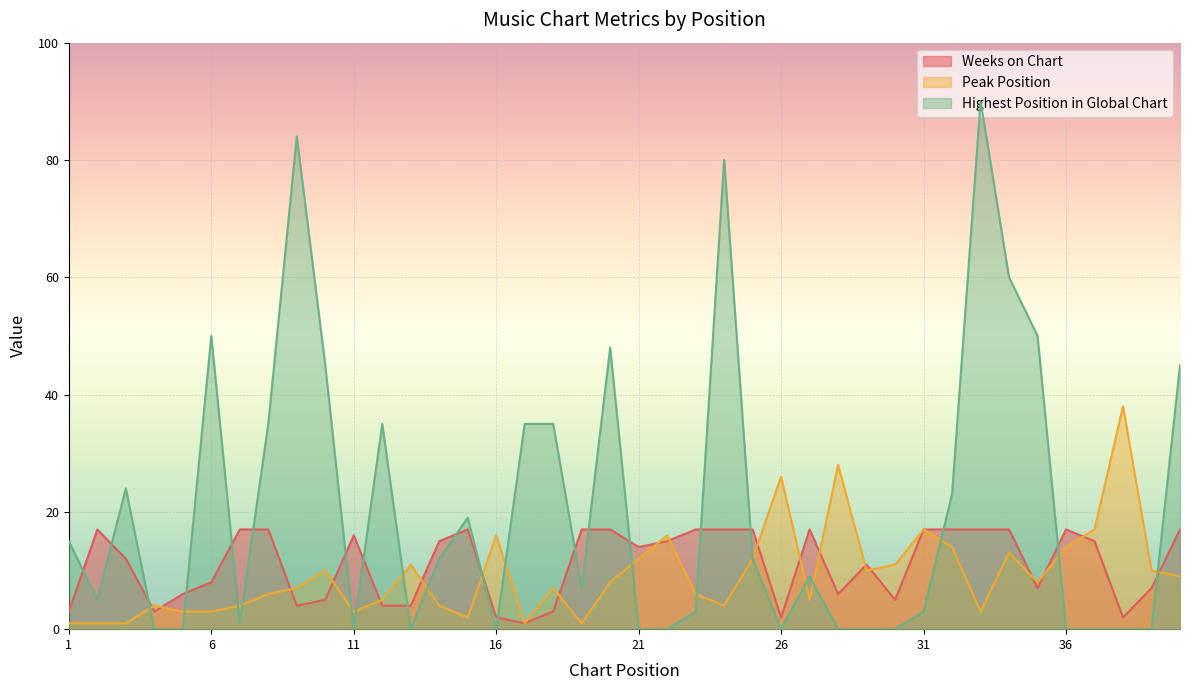

The Peak Position series shows 4 at 4. True or false?

True